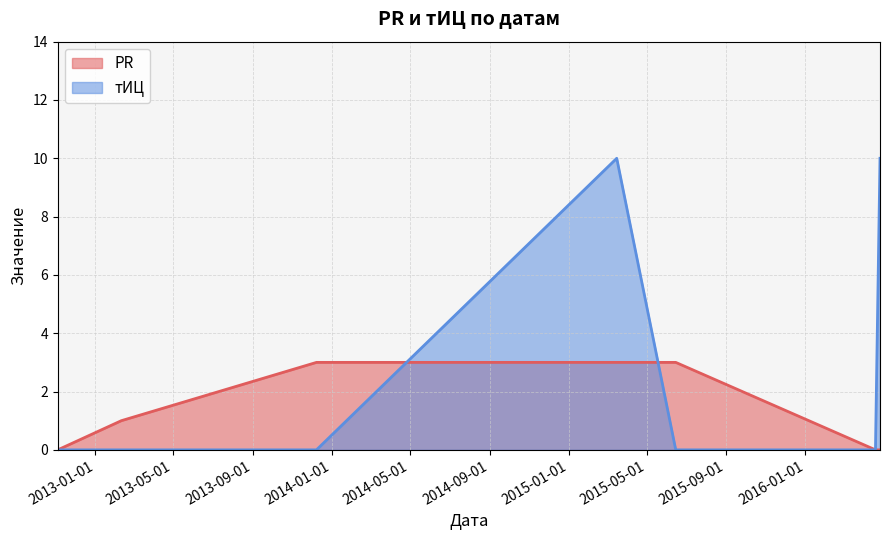

Which series has the widest spread of values?

тИЦ